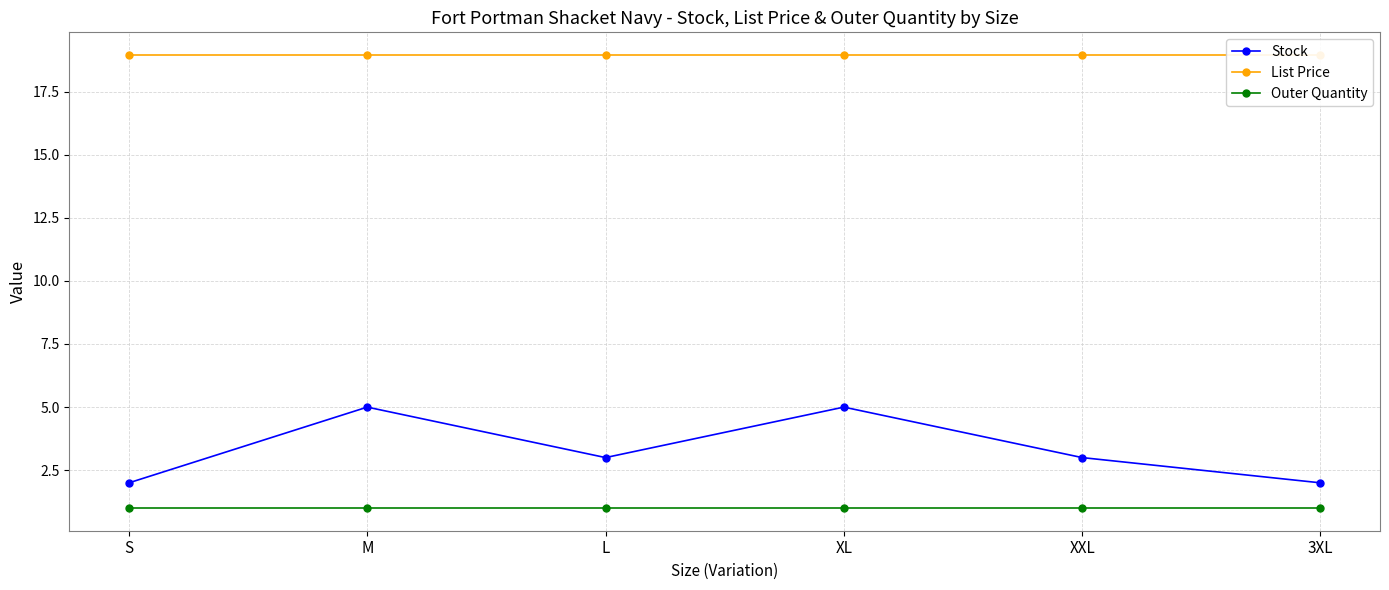

How many interior local valleys does the Stock series have?

1